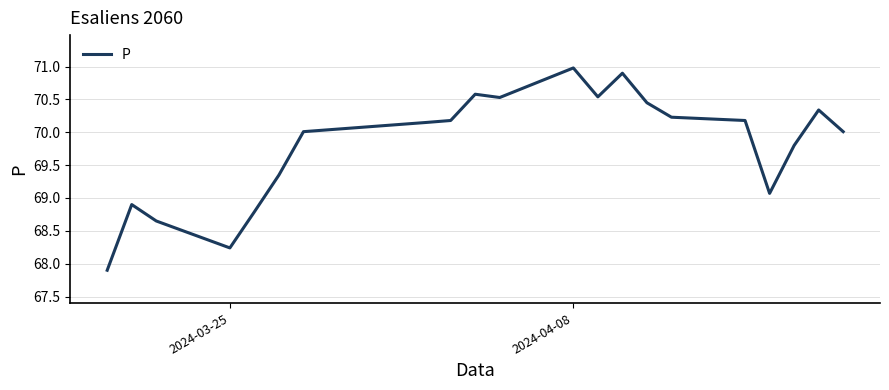

How many distinct data groups are displayed?

1